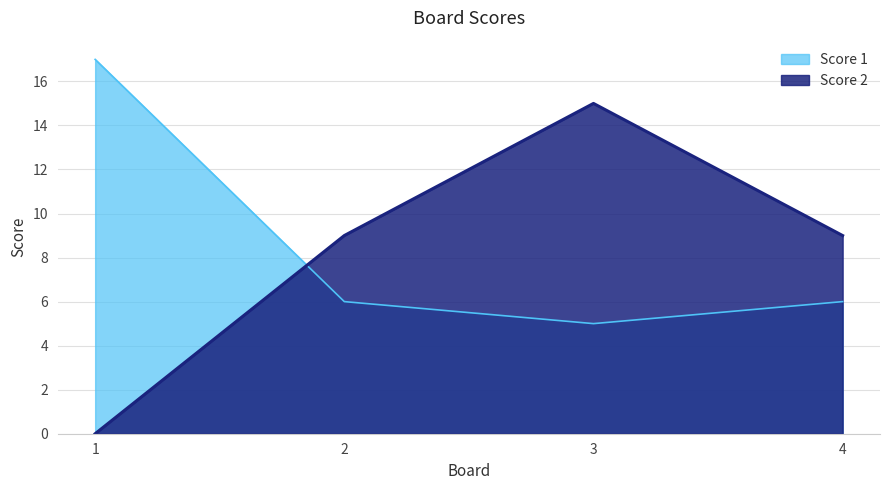

In Score 1, how many points are lower than both neighbors (excluding endpoints)?

1